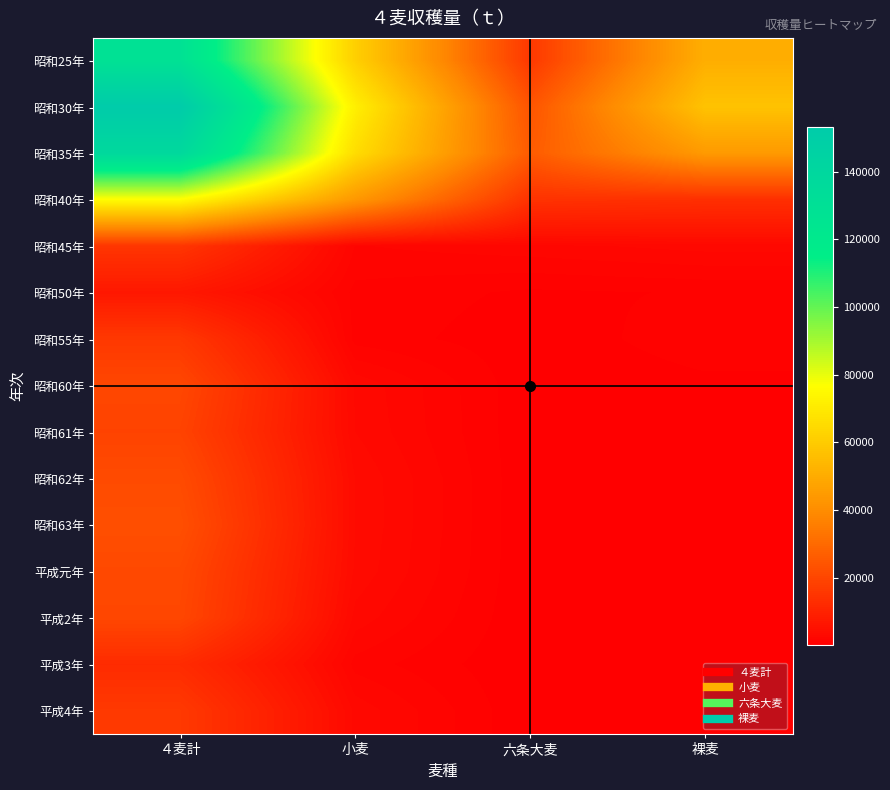

What is the total value across all series at 裸麦?

171915